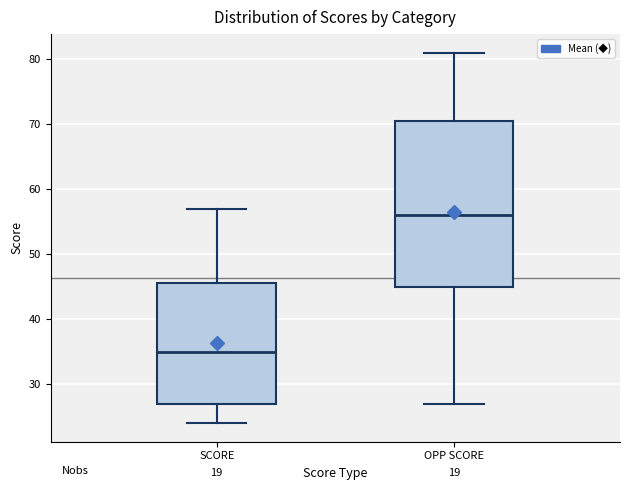

Where is the upper edge of the box for OPP SCORE on the y-axis? The values are not printed on the chart, so give them approximately, as read against the axis.

71